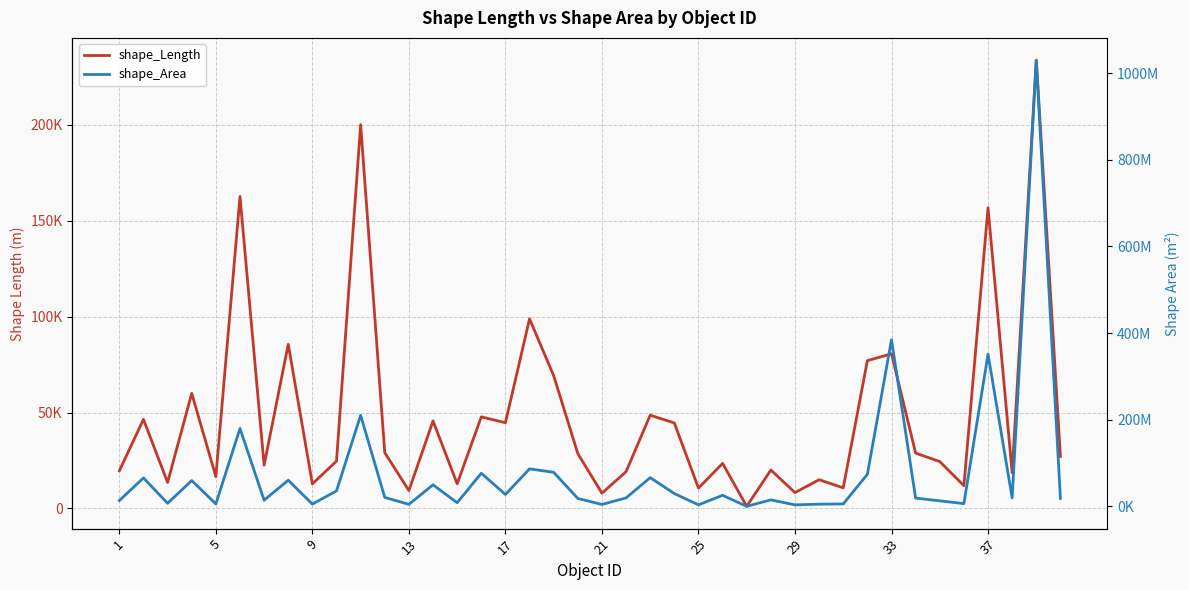

Reading left to right, extract all data points from this chart.

shape_Length: 19624.3	46447.4	13555.8	59999.0	16600.8	162658.6	22530.7	85564.7	12784.8	24696.0	200075.8	29086.5	9322.7	45652.3	12846.7	47764.2	44705.4	98861.2	69211.3	28610.0	7964.4	19186.6	48630.6	44574.2	10630.5	23495.3	1110.0	20032.0	8265.0	14980.4	10768.8	77072.2	80639.0	28857.3	24448.4	11885.0	156792.3	18594.9	233710.5	27154.7
shape_Area: 13346544.6	65551477.2	7080668.5	59550179.8	5613658.1	179688078.1	14134566.9	60320355.4	5178690.2	35664266.7	210092584.6	20665066.1	4544448.8	49674562.0	8308444.5	76408289.9	27370318.5	86473075.7	78528880.1	18193964.0	4311674.1	19475365.6	66246174.8	29550558.4	3473078.7	25460810.6	41733.6	14950404.9	3358070.1	5005157.3	5550369.1	73842379.8	384413503.9	19028974.0	12717922.6	6294641.5	351133462.1	19579326.4	1029677364.0	18227063.3